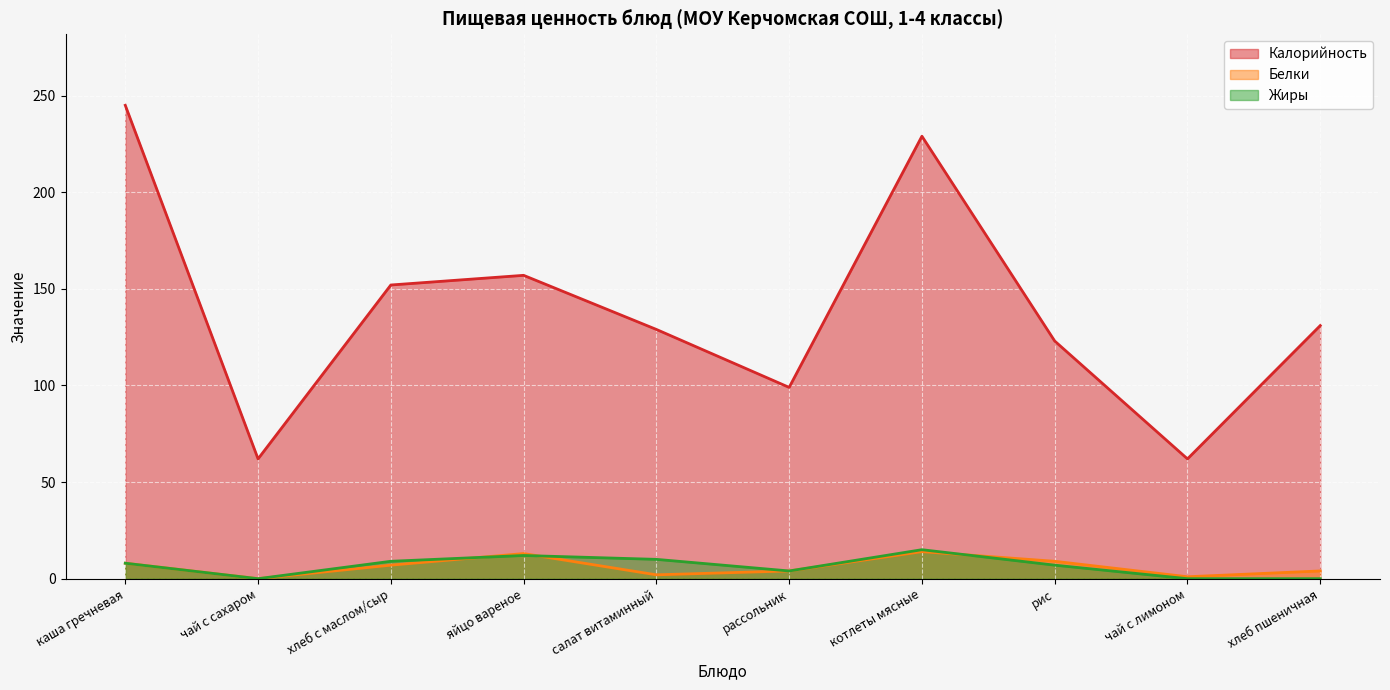

At which label does Калорийность first exceed 131?

каша гречневая